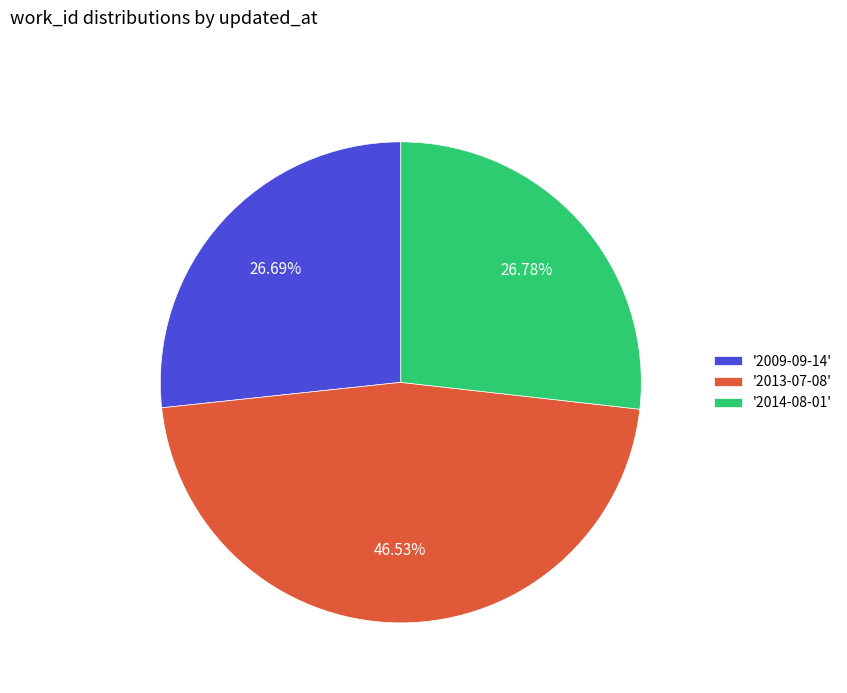

Combined, do '2014-08-01' and '2009-09-14' account for over 50%?

Yes